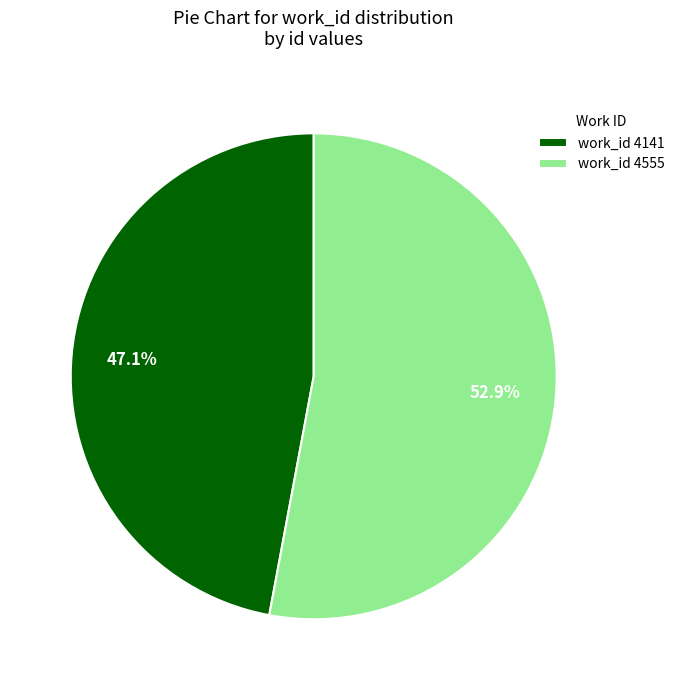

Which category has the biggest portion of the pie?

work_id 4555